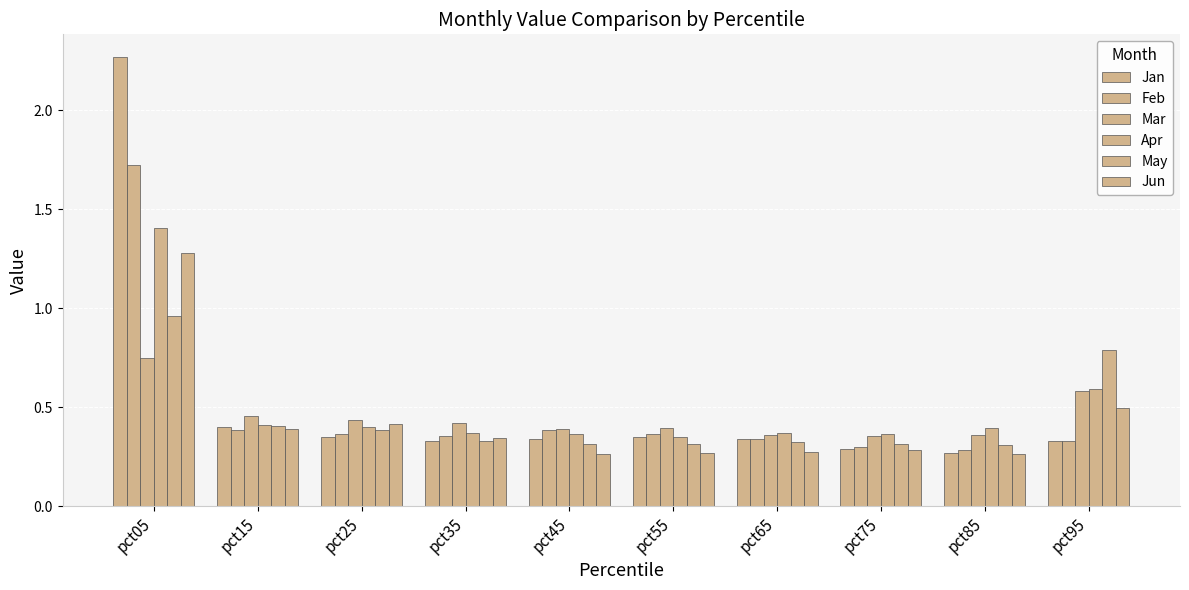

List the labels in order of Jan value, smallest first.

pct85, pct75, pct95, pct35, pct65, pct45, pct25, pct55, pct15, pct05